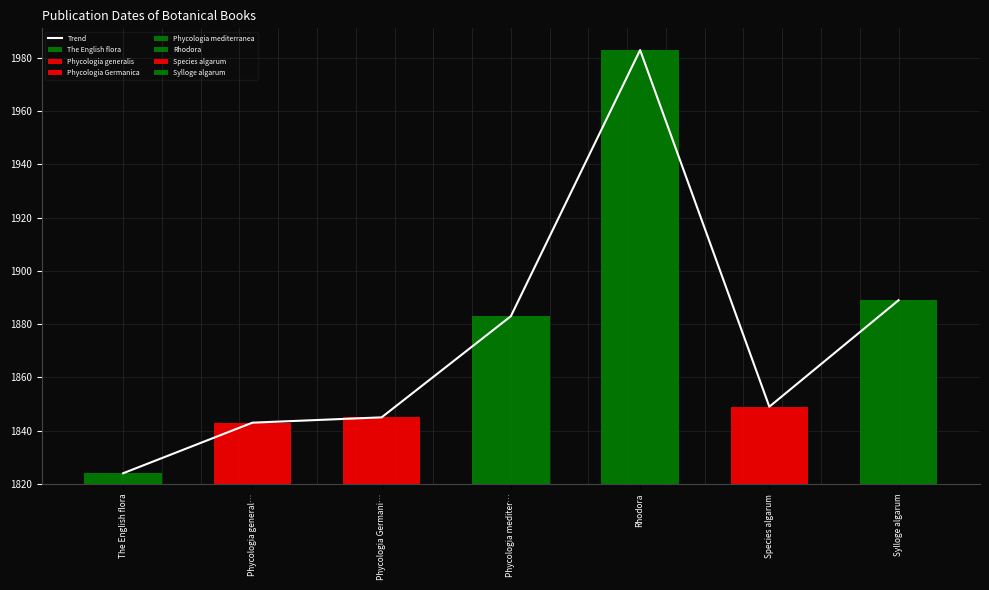

Rank the categories by value from highest to lowest.

Rhodora, Sylloge algarum, Phycologia mediter…, Species algarum, Phycologia Germani…, Phycologia general…, The English flora